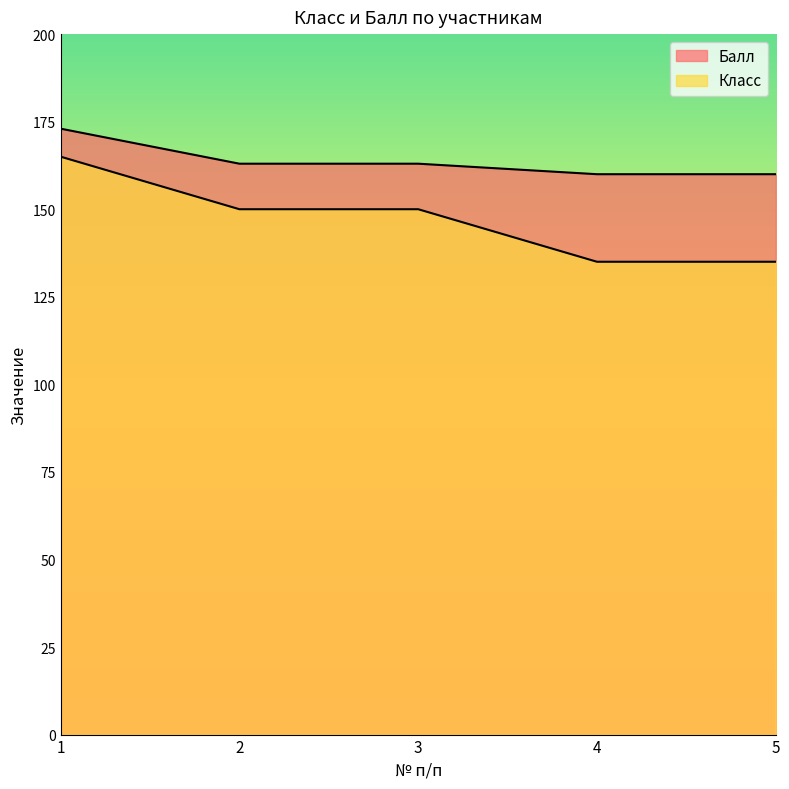

Which series changed the most between 3 and 4?

Класс